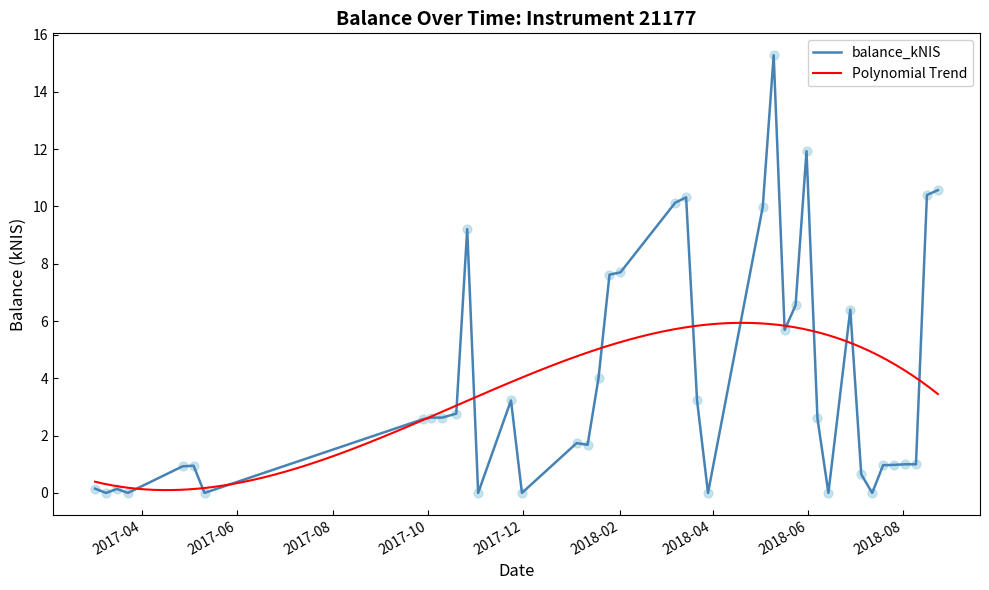

What is the change in value from 2017-11-02 to 2018-08-09?

+1.0